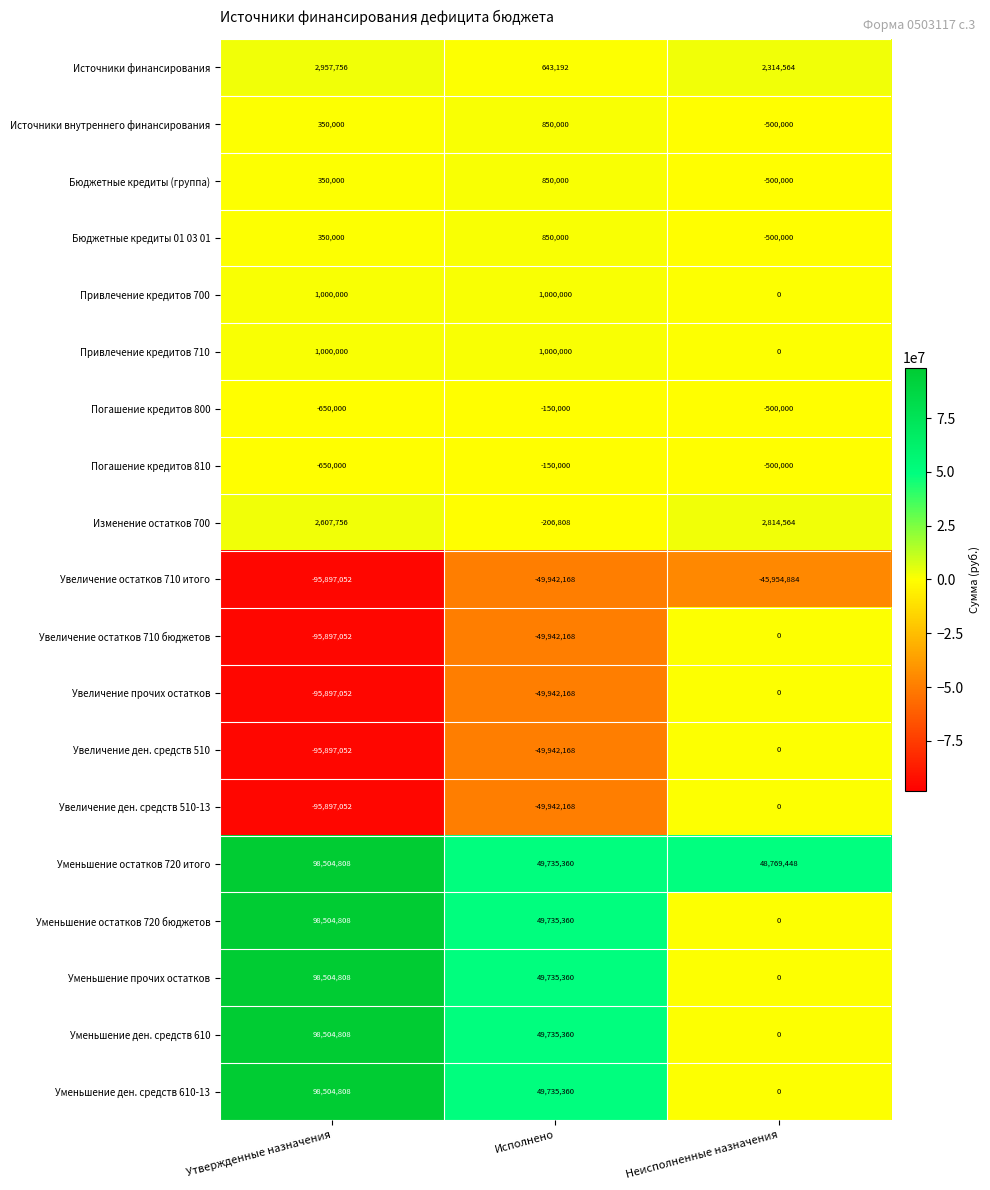

How many Погашение кредитов 810 values are between -650000 and -150000?

3